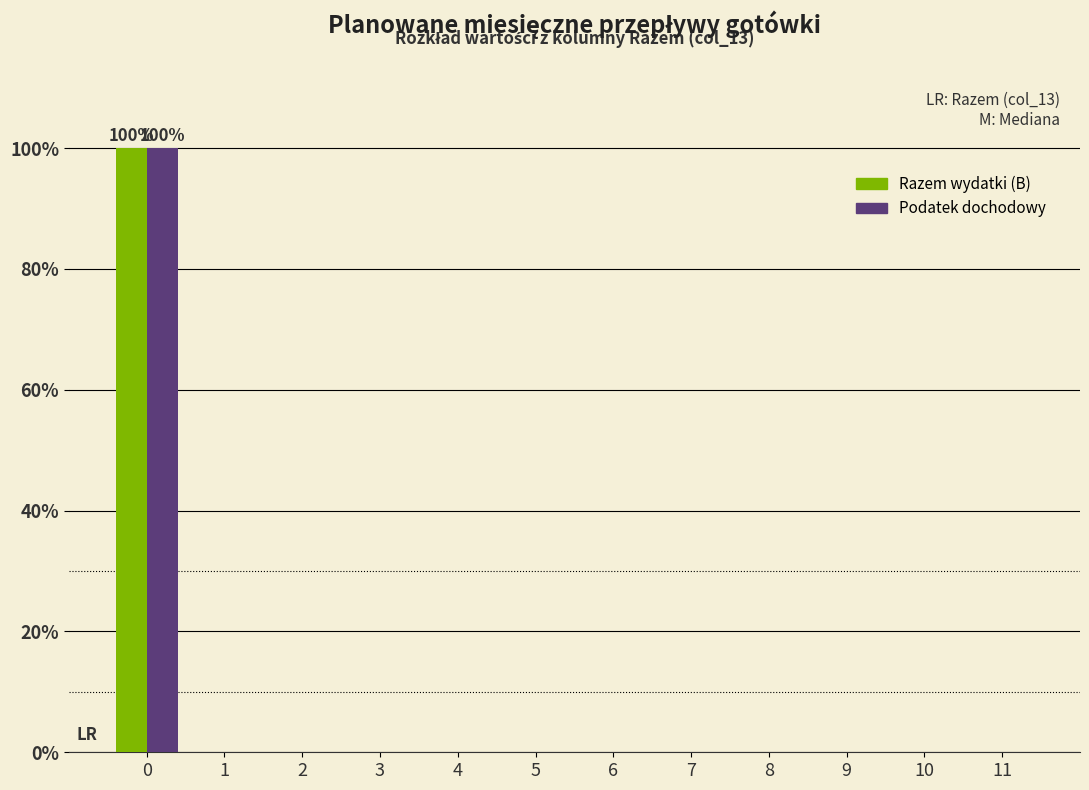

Reading right to left, extract all data points from this chart.

Razem wydatki (B): 11=0	10=0	9=0	8=0	7=0	6=0	5=0	4=0	3=0	2=0	1=0	0=100
Podatek dochodowy: 11=0	10=0	9=0	8=0	7=0	6=0	5=0	4=0	3=0	2=0	1=0	0=100